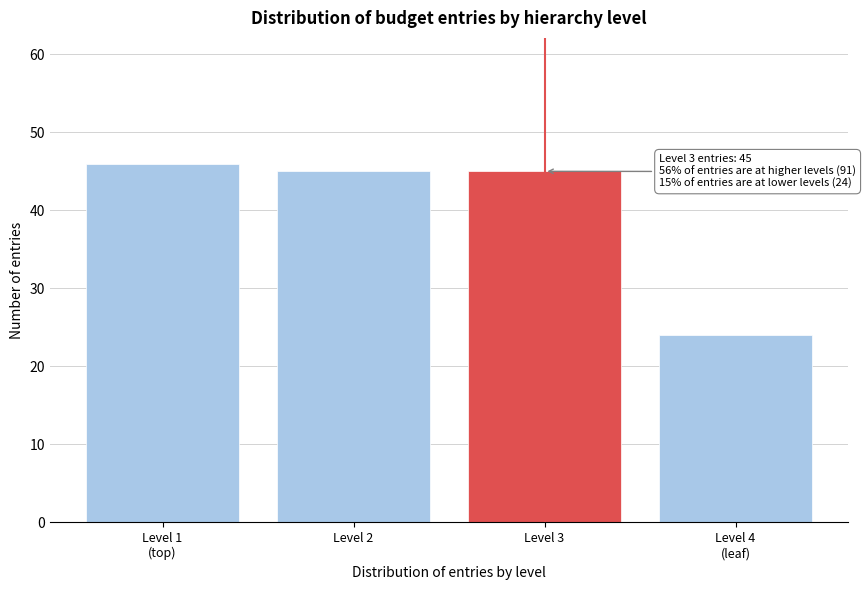

Reading left to right, list all the values displayed in this chart.

46	45	45	24